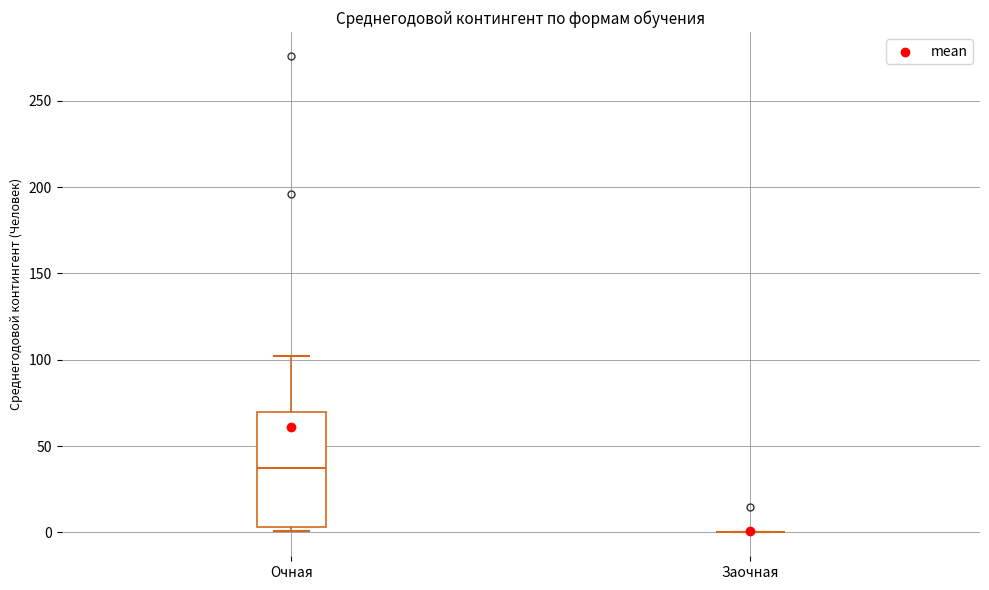

Reading left to right, transcribe this box plot: for each box, give where its median line is, the range the box spans, and where its two whiskers end, as read against the y-axis. The values are not printed on the chart, so give them approximately, as read against the axis.

Очная: median 40, box 5 to 70, whiskers 0 to 100
Заочная: box collapsed to a line at 0, whiskers 0 to 0